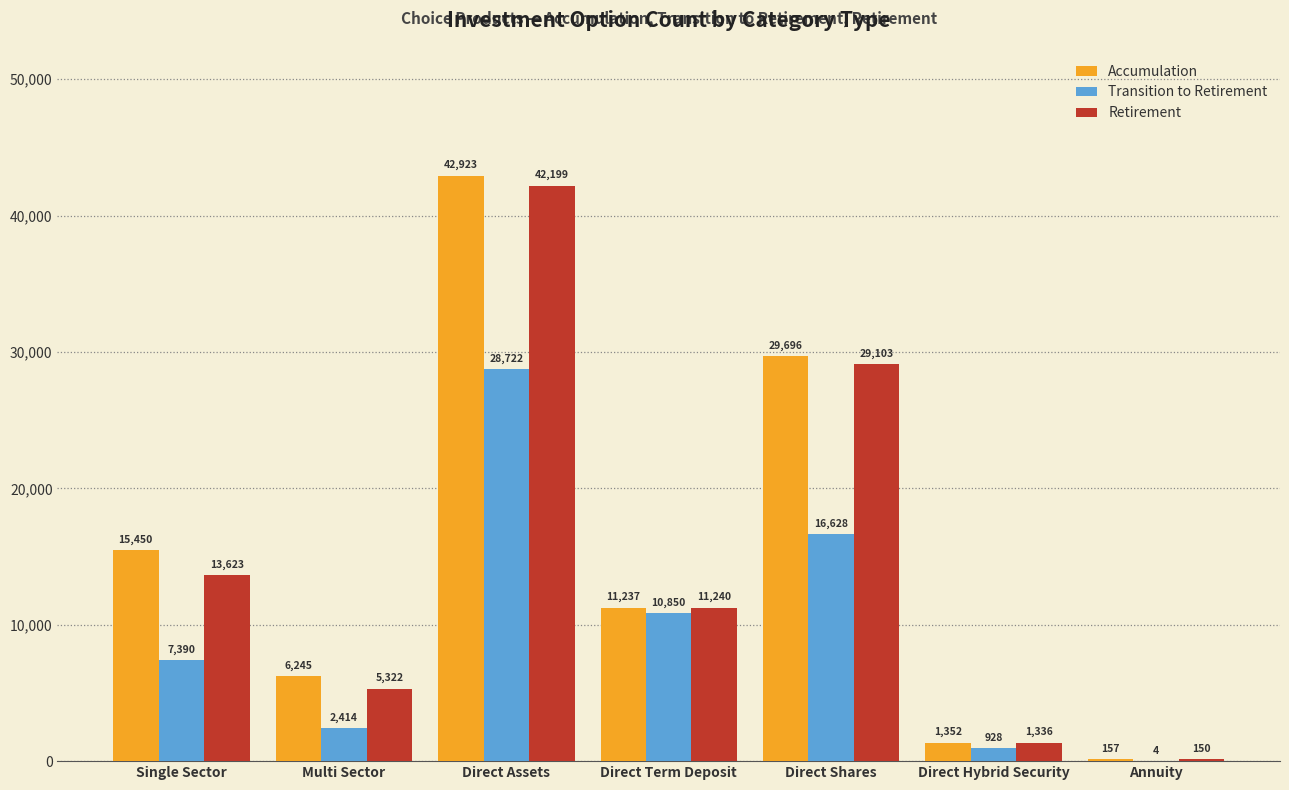

The value of Retirement at Direct Assets is 26615. True or false?

False